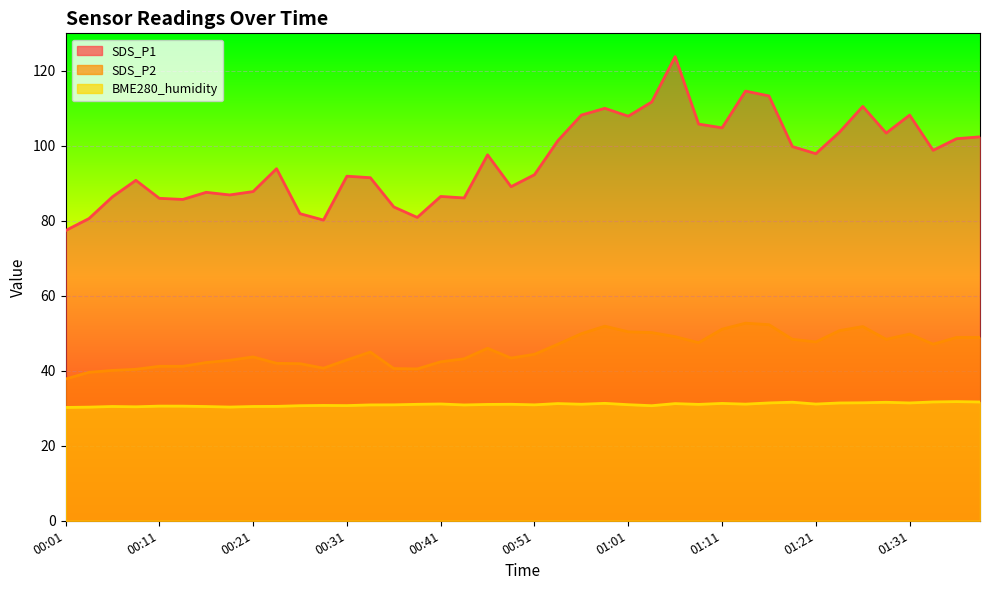

Reading left to right, extract all data points from this chart.

SDS_P1: 77.4	80.6	86.4	90.8	86.0	85.7	87.6	86.9	87.8	93.9	81.9	80.2	91.9	91.5	83.7	80.9	86.5	86.1	97.6	89.1	92.3	101.4	108.2	110.0	107.9	111.7	123.8	105.8	104.8	114.6	113.3	99.8	97.9	103.6	110.5	103.4	108.2	98.8	101.9	102.4
SDS_P2: 37.8	39.6	40.1	40.4	41.2	41.2	42.2	42.8	43.7	42.0	41.9	40.7	42.9	45.0	40.6	40.5	42.4	43.2	46.0	43.4	44.4	47.1	49.9	51.9	50.4	50.2	49.1	47.5	51.1	52.7	52.3	48.4	47.7	50.7	51.8	48.4	49.8	47.1	48.9	48.9
BME280_humidity: 30.2	30.3	30.5	30.4	30.6	30.6	30.5	30.3	30.5	30.5	30.7	30.8	30.7	30.9	30.9	31.1	31.1	30.9	31.0	31.1	30.9	31.3	31.1	31.3	31.0	30.7	31.2	31.0	31.3	31.1	31.4	31.6	31.1	31.4	31.5	31.6	31.4	31.7	31.8	31.7